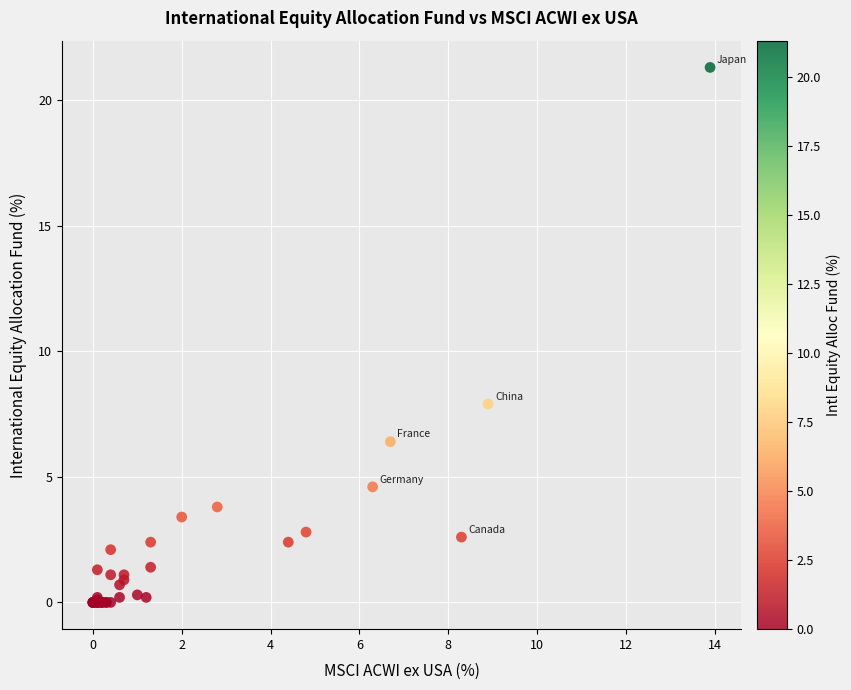

What Y value in the scatter plot is closest to 10?

7.9